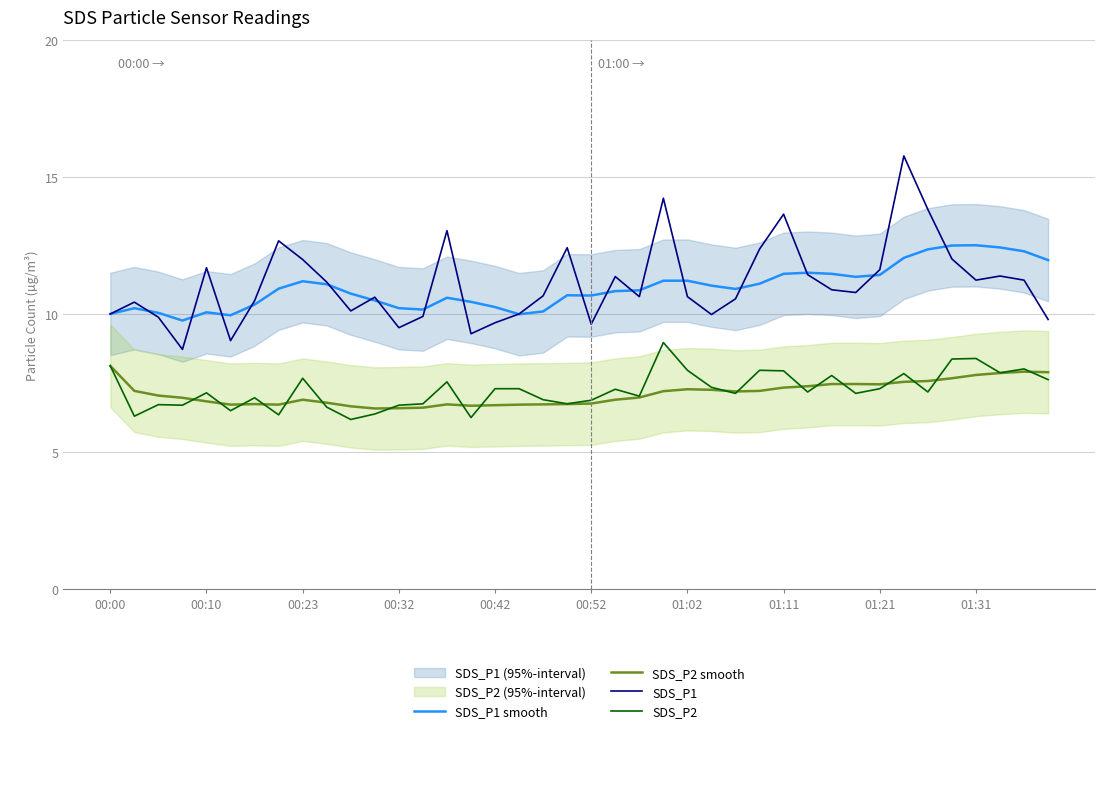

What position from the right is 18?

22